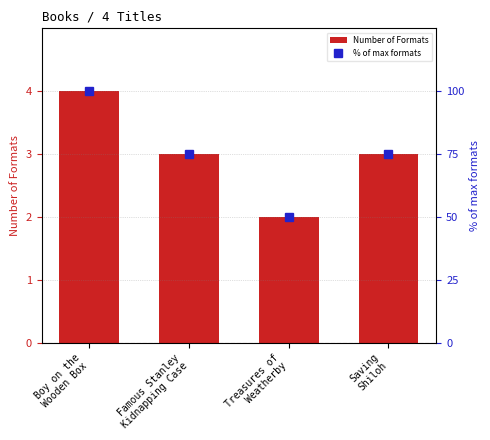

How many bars are there in each group?

2